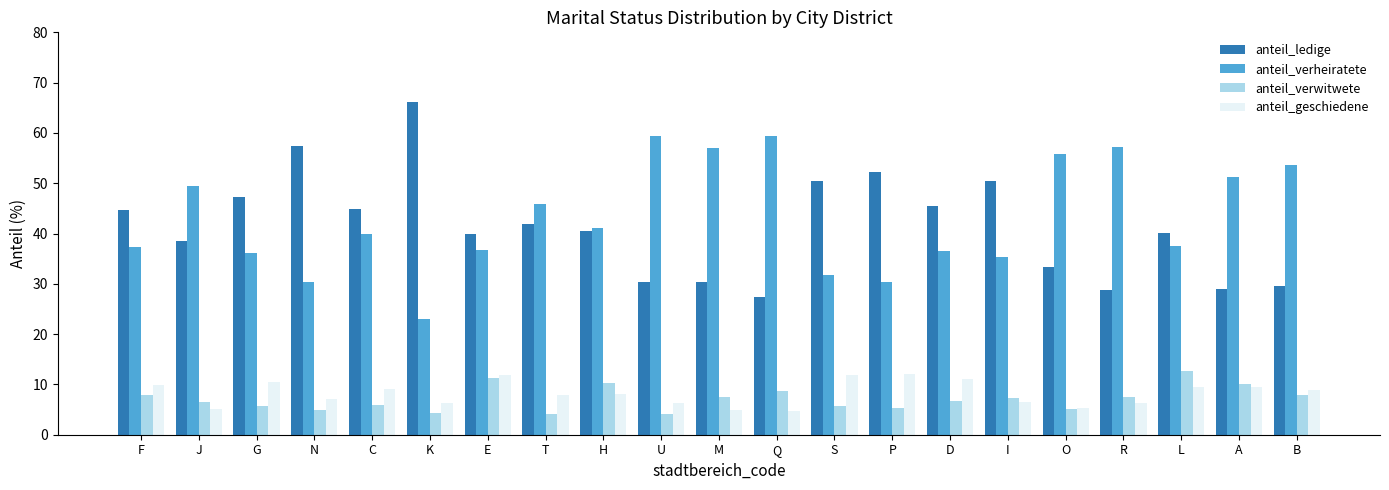

What is the label of the 13th bar from the right?

H